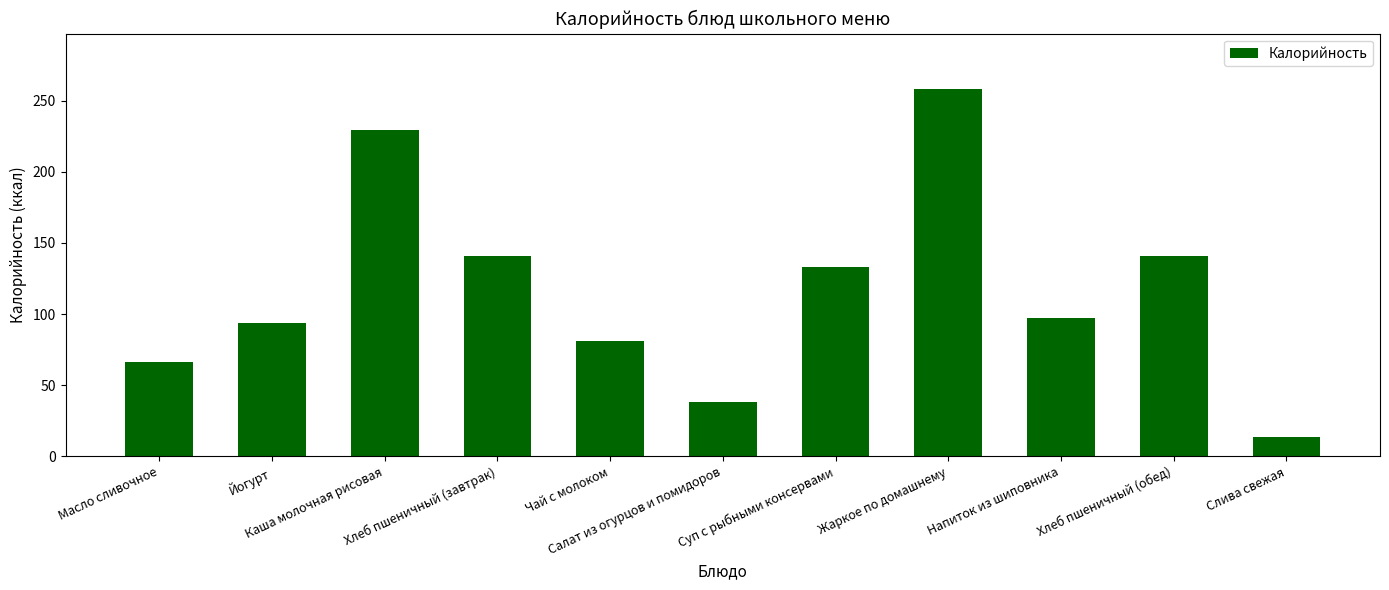

How many bars are there in total?

11